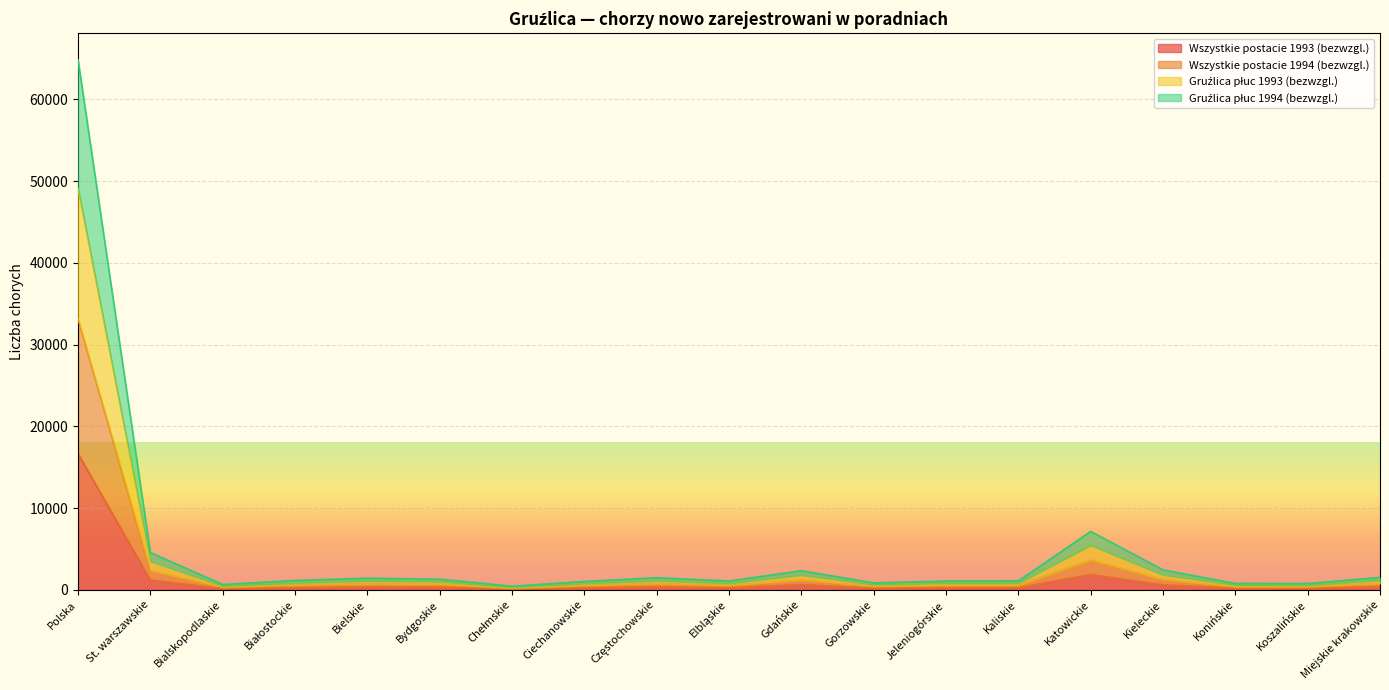

What is the difference between the maximum and second lowest values in the Wszystkie postacie 1994 (bezwzgl.) series?

32810